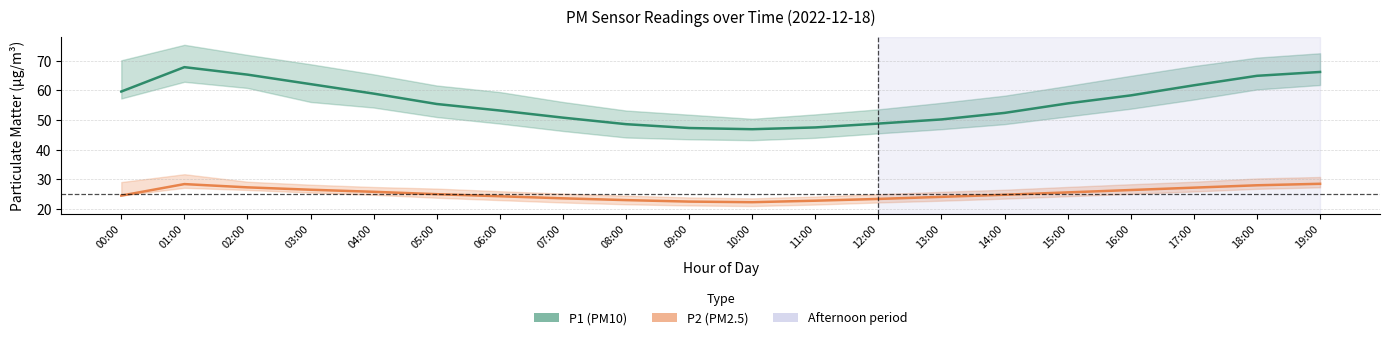

How many lines are shown in the chart?

2